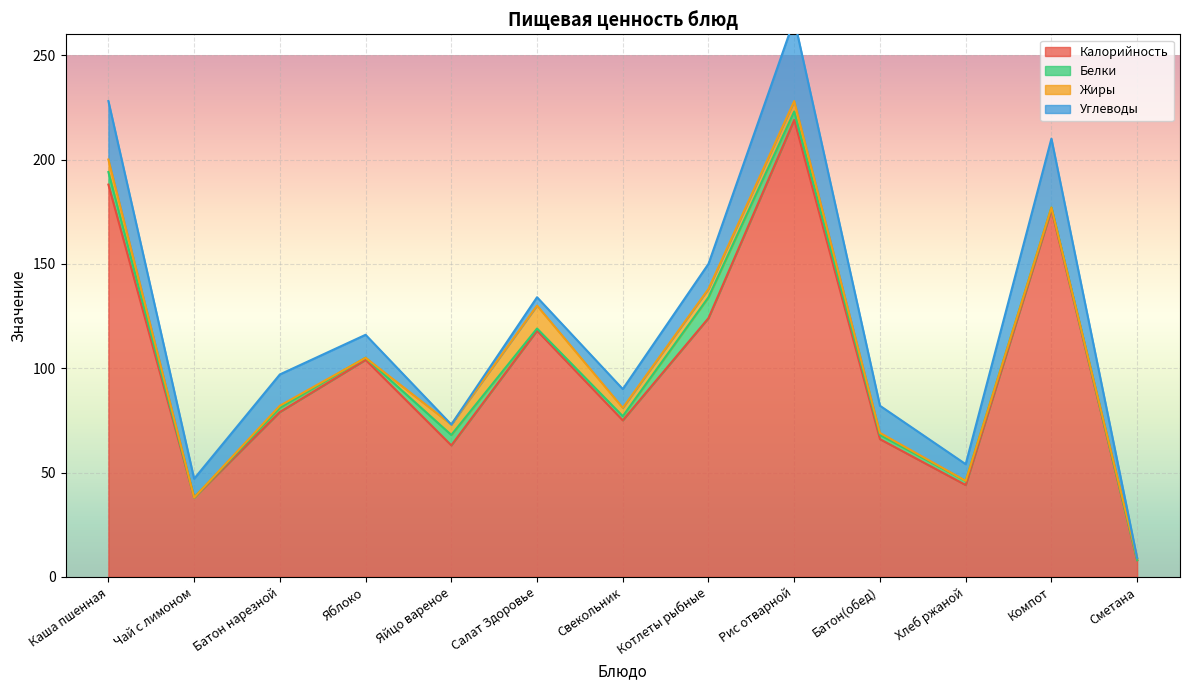

Reading right to left, transcribe all the data shown in this chart.

Калорийность: Сметана=8	Компот=176	Хлеб ржаной=44	Батон(обед)=66	Рис отварной=219	Котлеты рыбные=124	Свекольник=75	Салат Здоровье=118	Яйцо вареное=63	Яблоко=104	Батон нарезной=79	Чай с лимоном=38	Каша пшенная=188
Белки: Сметана=0	Компот=1	Хлеб ржаной=2	Батон(обед)=2	Рис отварной=4	Котлеты рыбные=10	Свекольник=2	Салат Здоровье=1	Яйцо вареное=5	Яблоко=1	Батон нарезной=2	Чай с лимоном=0	Каша пшенная=6
Жиры: Сметана=1	Компот=0	Хлеб ржаной=0	Батон(обед)=1	Рис отварной=5	Котлеты рыбные=4	Свекольник=4	Салат Здоровье=11	Яйцо вареное=5	Яблоко=0	Батон нарезной=1	Чай с лимоном=0	Каша пшенная=6
Углеводы: Сметана=0	Компот=33	Хлеб ржаной=8	Батон(обед)=13	Рис отварной=39	Котлеты рыбные=12	Свекольник=9	Салат Здоровье=4	Яйцо вареное=0	Яблоко=11	Батон нарезной=15	Чай с лимоном=9	Каша пшенная=28